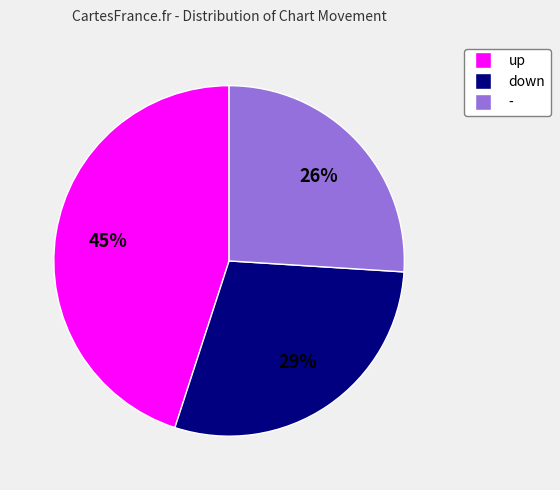

Combined, do up and - account for over 50%?

Yes